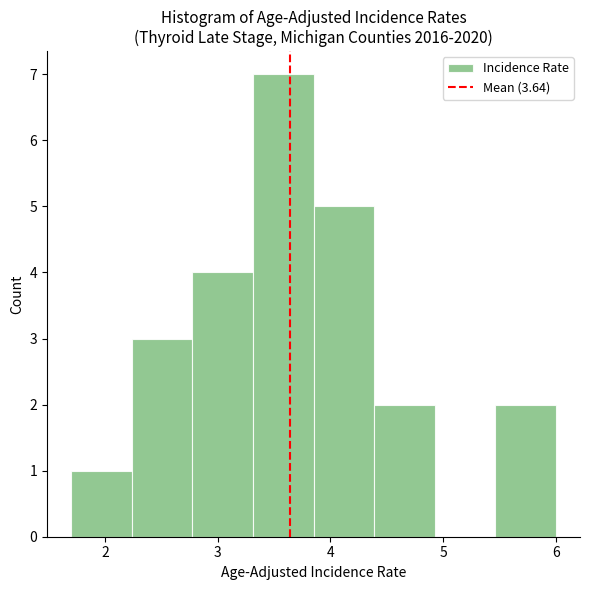

How tall is the bar that spans 2.8 to 3.3 on the x-axis? Neither the bar edges nor the heights are printed on the chart, so give them approximately, as read against the axes.

4